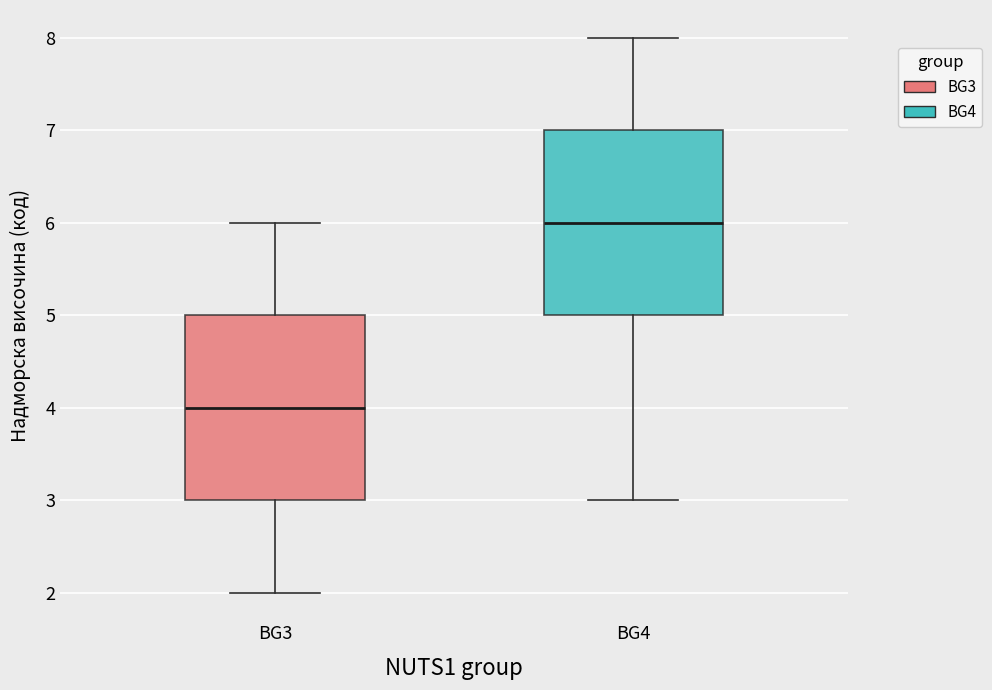

Reading left to right, transcribe this box plot: for each box, give where its median line is, the range the box spans, and where its two whiskers end, as read against the y-axis. The values are not printed on the chart, so give them approximately, as read against the axis.

BG3: median 4, box 3 to 5, whiskers 2 to 6
BG4: median 6, box 5 to 7, whiskers 3 to 8